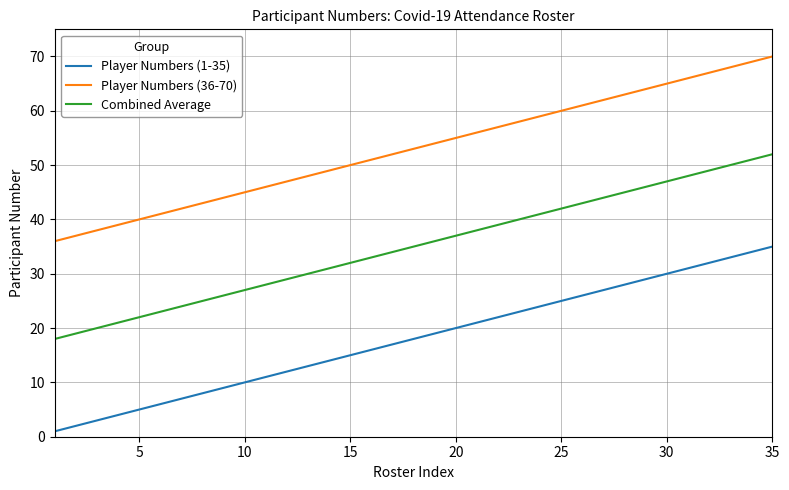

Reading right to left, list all the values displayed in this chart.

Player Numbers (1-35): 35	34	33	32	31	30	29	28	27	26	25	24	23	22	21	20	19	18	17	16	15	14	13	12	11	10	9	8	7	6	5	4	3	2	1
Player Numbers (36-70): 70	69	68	67	66	65	64	63	62	61	60	59	58	57	56	55	54	53	52	51	50	49	48	47	46	45	44	43	42	41	40	39	38	37	36
Combined Average: 52	51	50	49	48	47	46	45	44	43	42	41	40	39	38	37	36	35	34	33	32	31	30	29	28	27	26	25	24	23	22	21	20	19	18